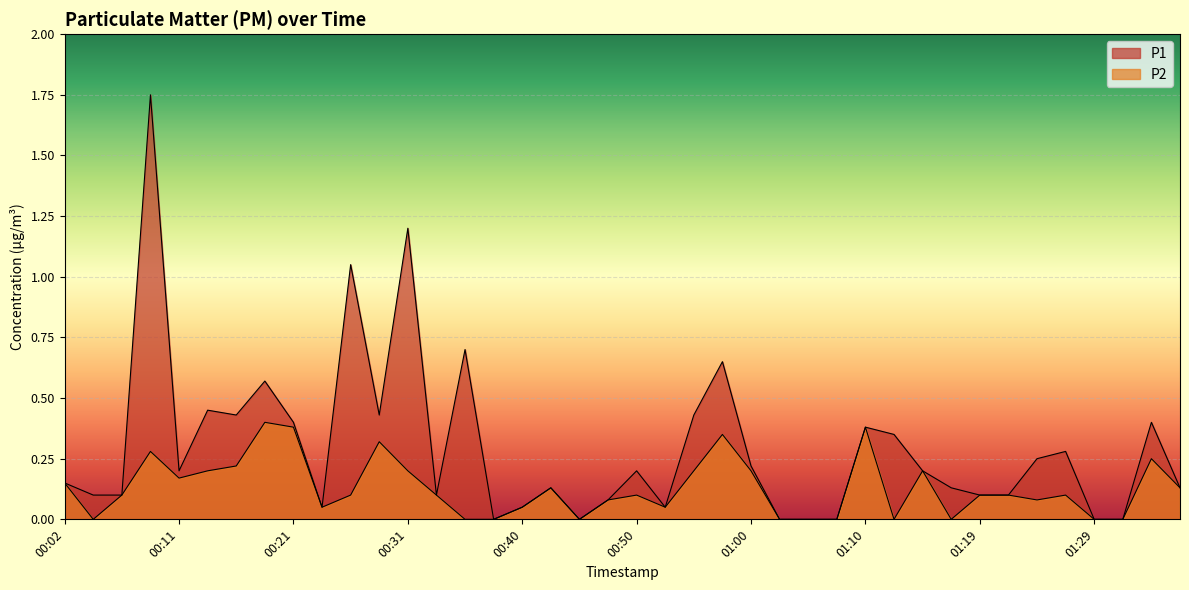

In P1, how many points are lower than both neighbors (excluding endpoints)?

8